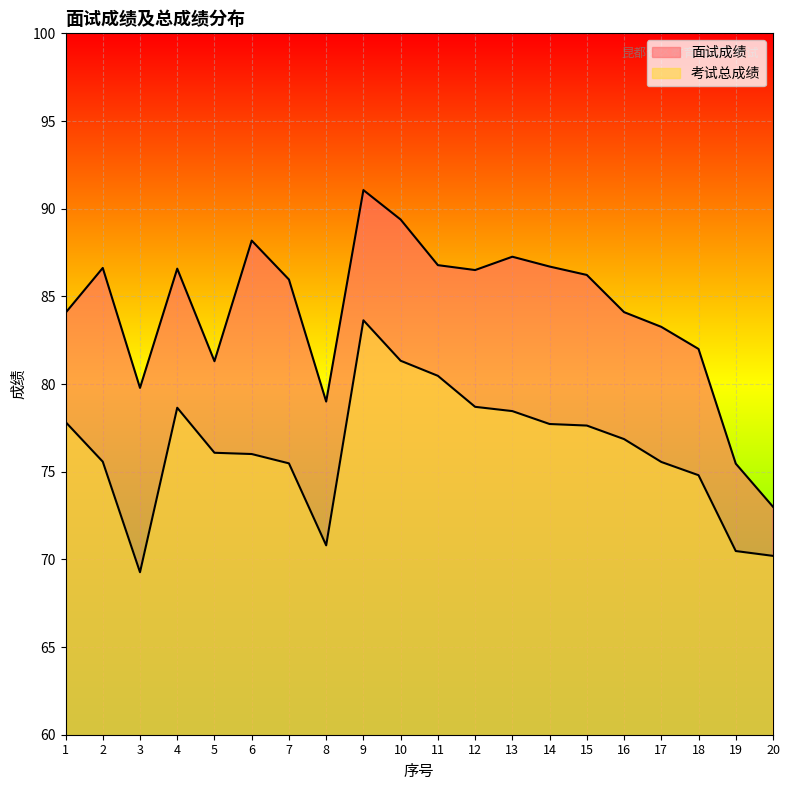

Reading right to left, list all the values displayed in this chart.

面试成绩: 20=73.0	19=75.5	18=82.0	17=83.3	16=84.1	15=86.2	14=86.7	13=87.3	12=86.5	11=86.8	10=89.4	9=91.1	8=79.0	7=86.0	6=88.2	5=81.3	4=86.6	3=79.8	2=86.6	1=84.1
考试总成绩: 20=70.2	19=70.5	18=74.8	17=75.6	16=76.9	15=77.6	14=77.7	13=78.5	12=78.7	11=80.5	10=81.3	9=83.6	8=70.8	7=75.5	6=76.0	5=76.1	4=78.6	3=69.3	2=75.6	1=77.8